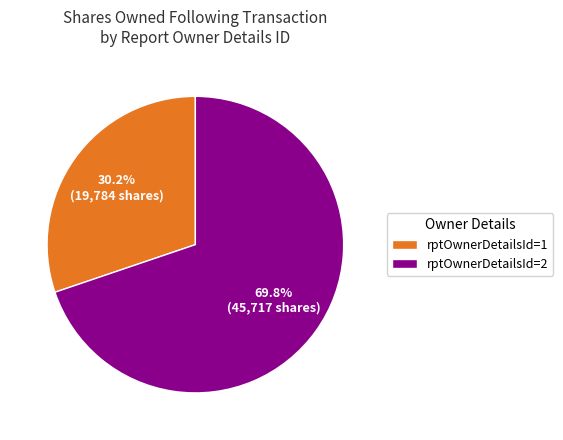

To the nearest percent, what is the difference between the largest and smallest slice percentages?

40%